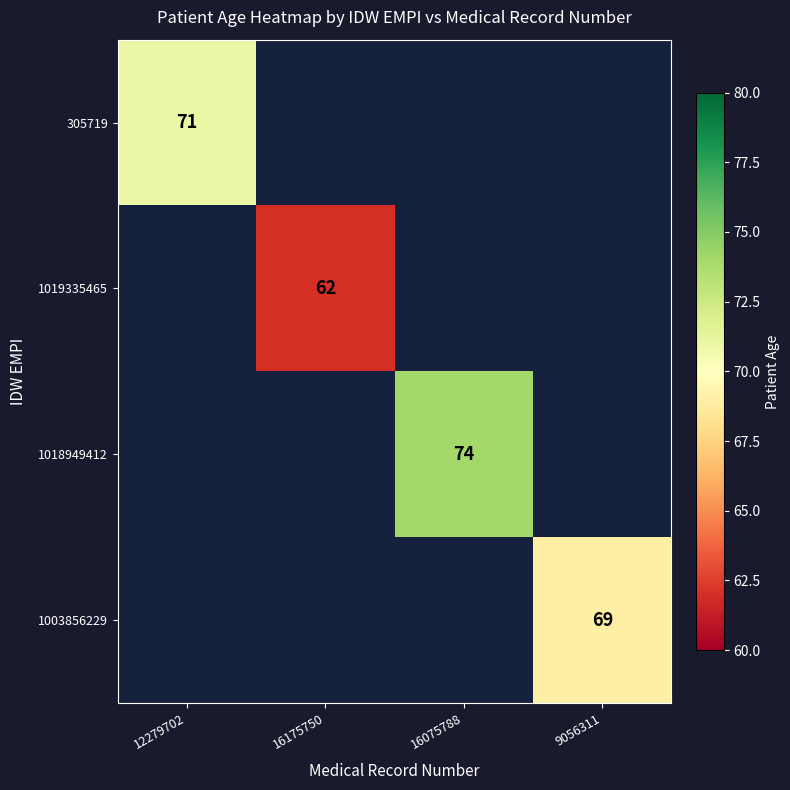

At how many categories does at least one series exceed 71?

1